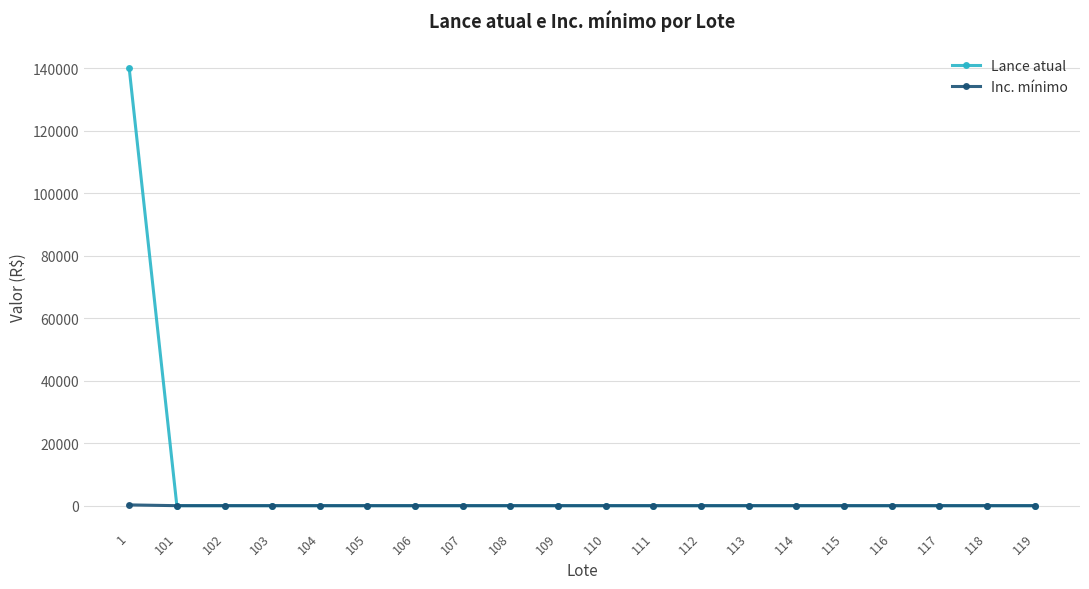

Is this an area chart (filled region under the line)?

No